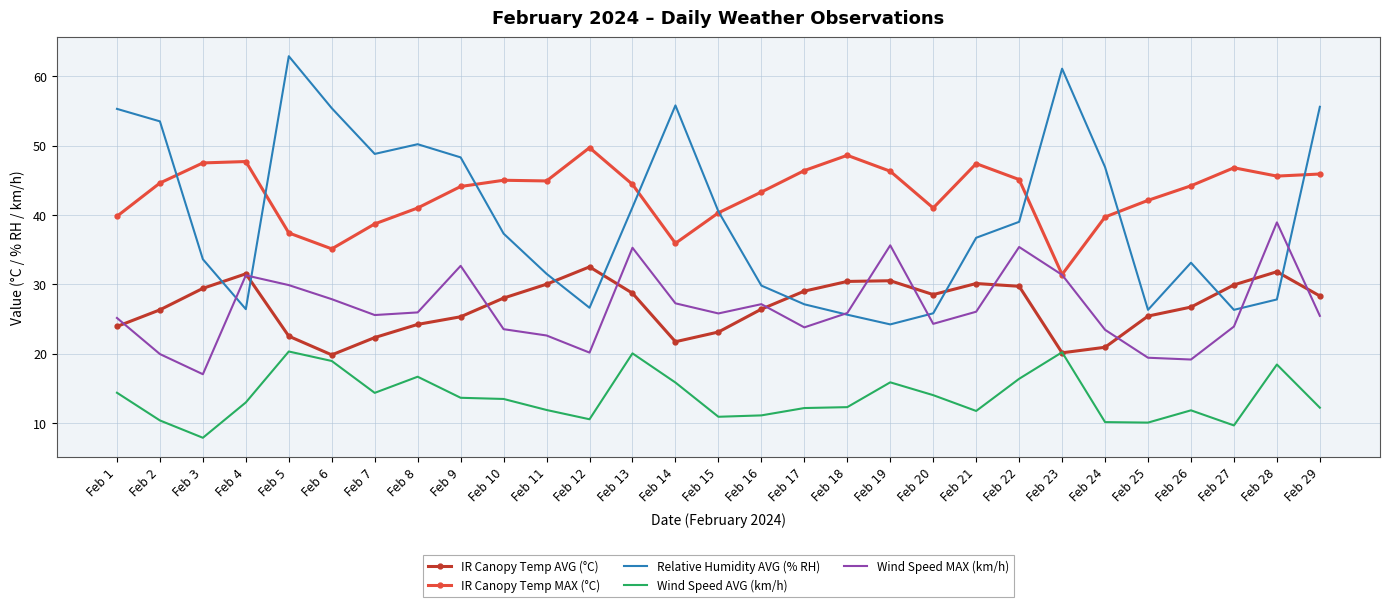

At which category does the chart reach its minimum across all series?

Feb 3